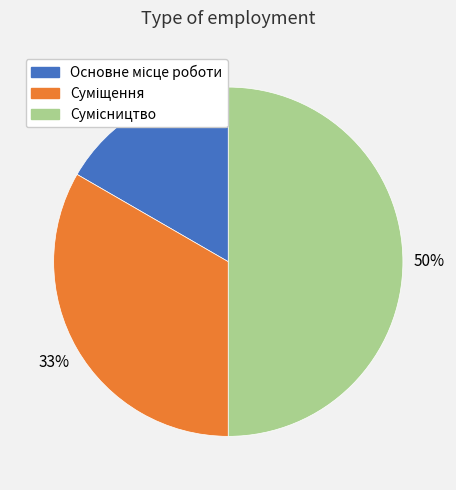

To the nearest percent, what is the average slice percentage?

33%